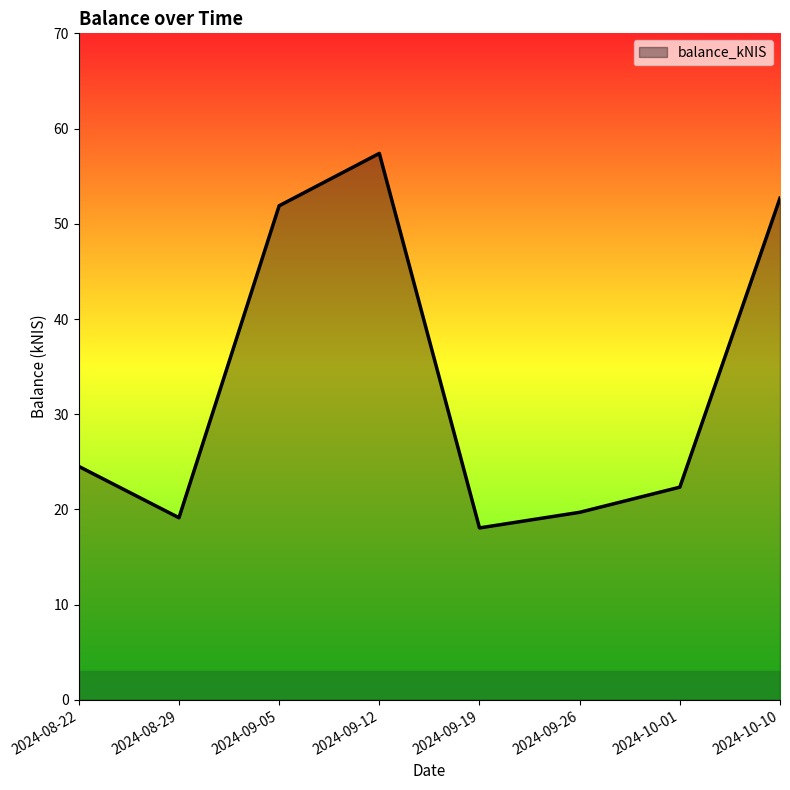

What is the approximate value at 2024-09-19?

18.1